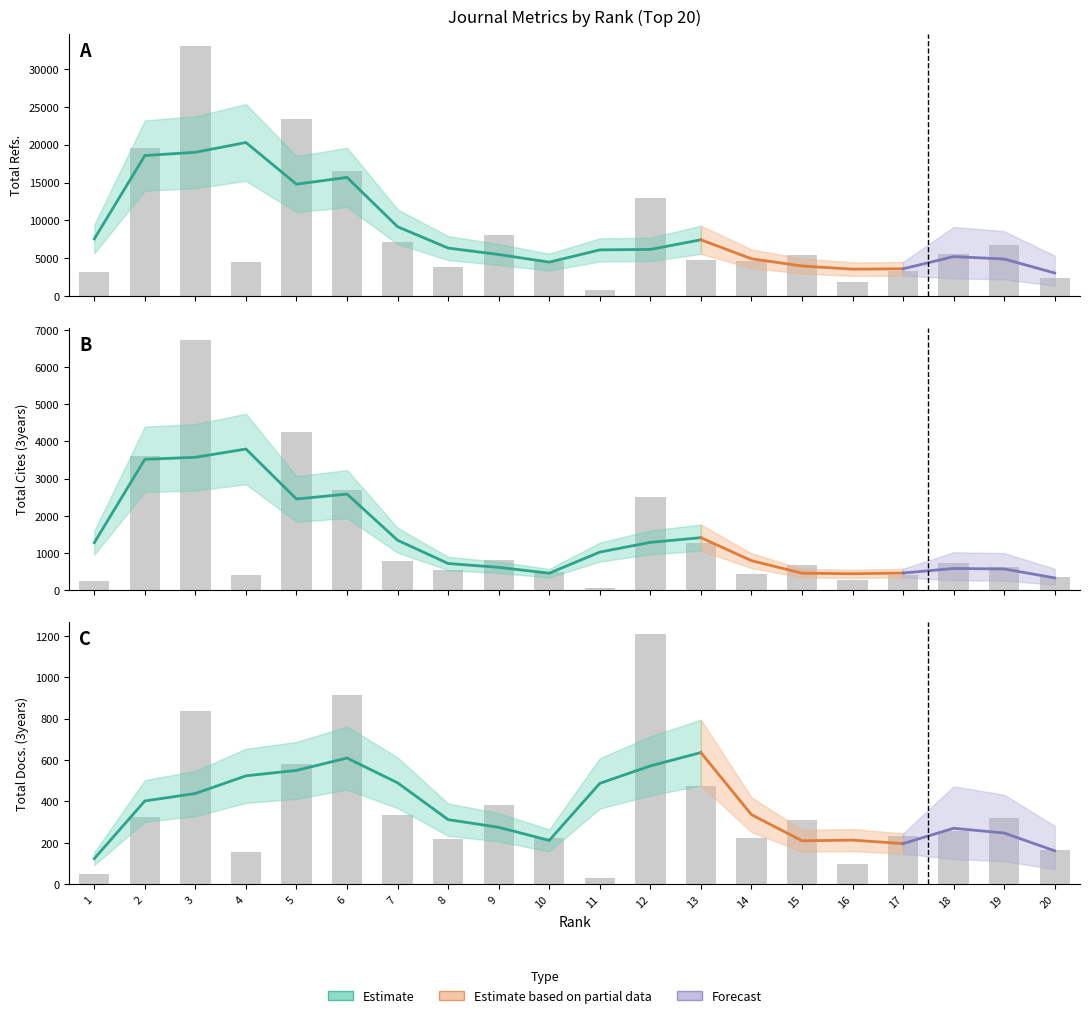

What is the lowest value of the Total Refs. series?

803